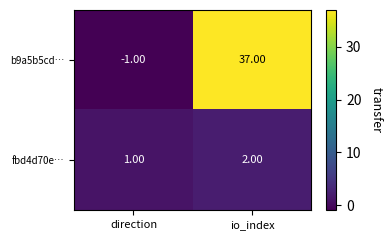

Between direction and io_index, which series saw the biggest shift?

b9a5b5cd…